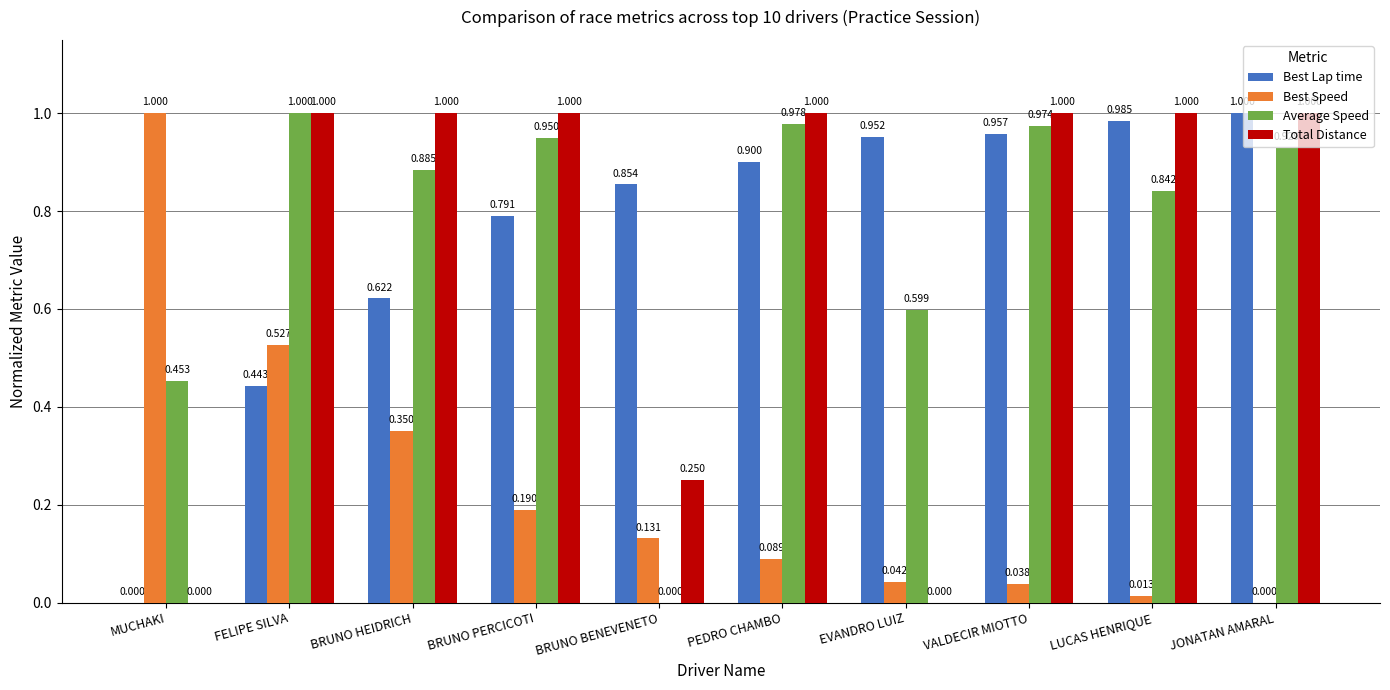

Where is Best Speed nearest to the value 0?

JONATAN AMARAL